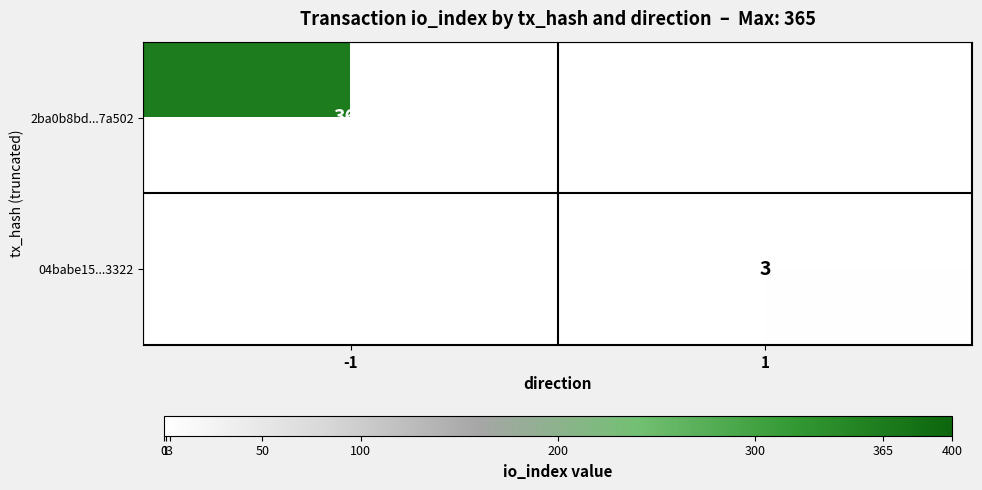

What is the spread (max minus min) of values at -1?

365